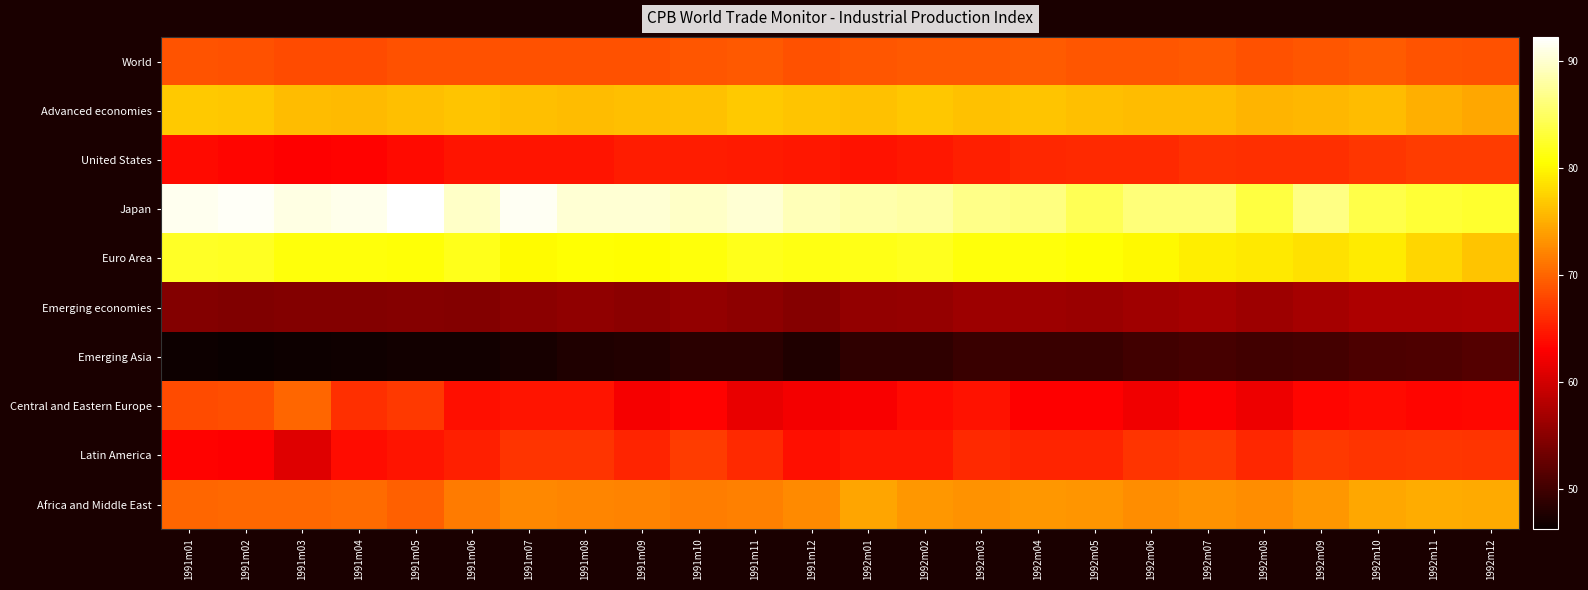

What is the total value across all series at 1992m06?

685.2